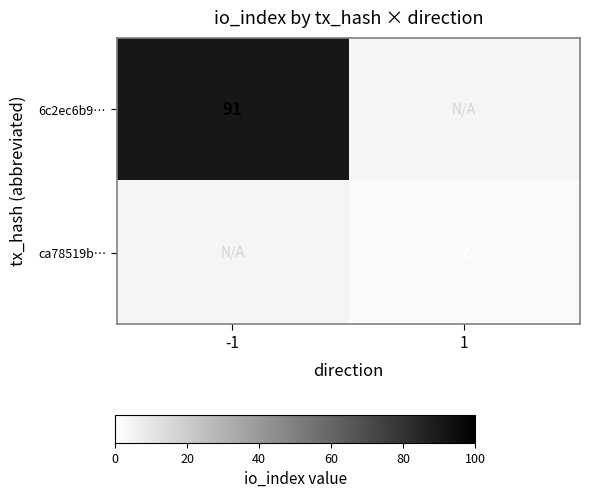

Is the value of ca78519b… at 1 greater than the value of 6c2ec6b9… at -1?

No